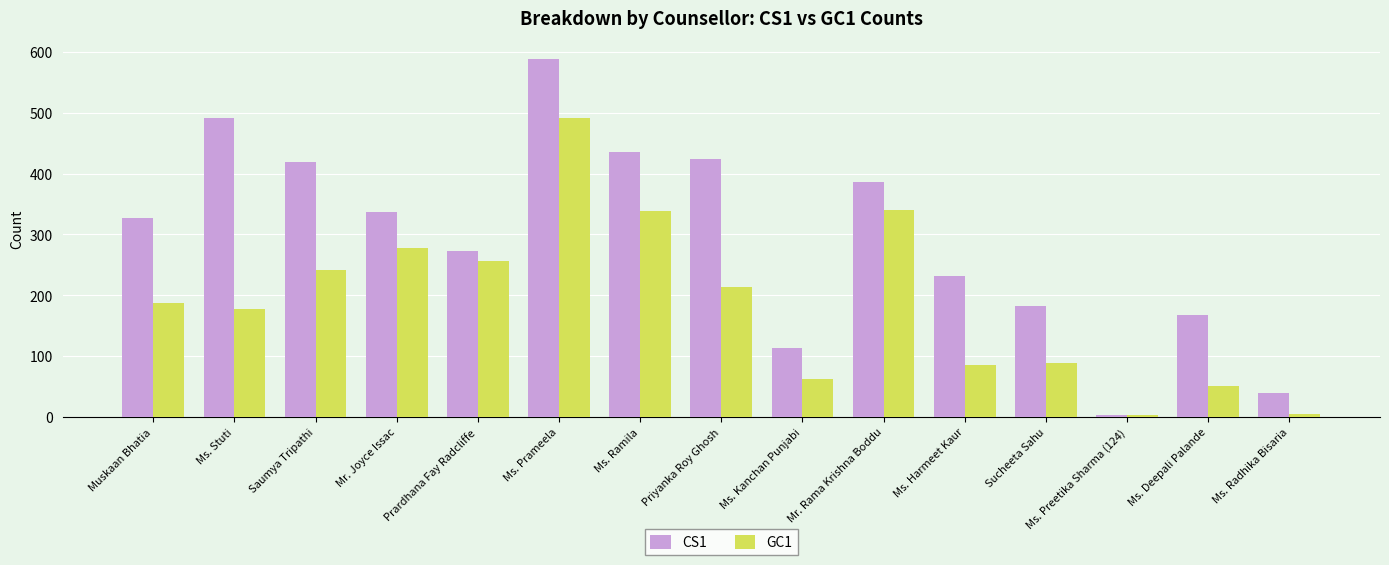

What is the total value across all series at Mr. Rama Krishna Boddu?

726